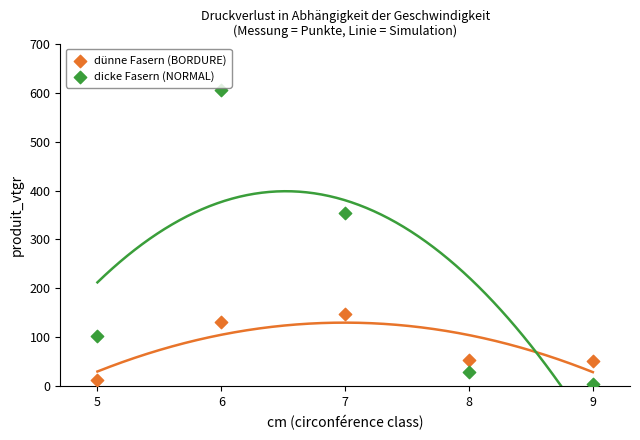

Which series has the largest Y range (max minus min)?

dicke Fasern (NORMAL)